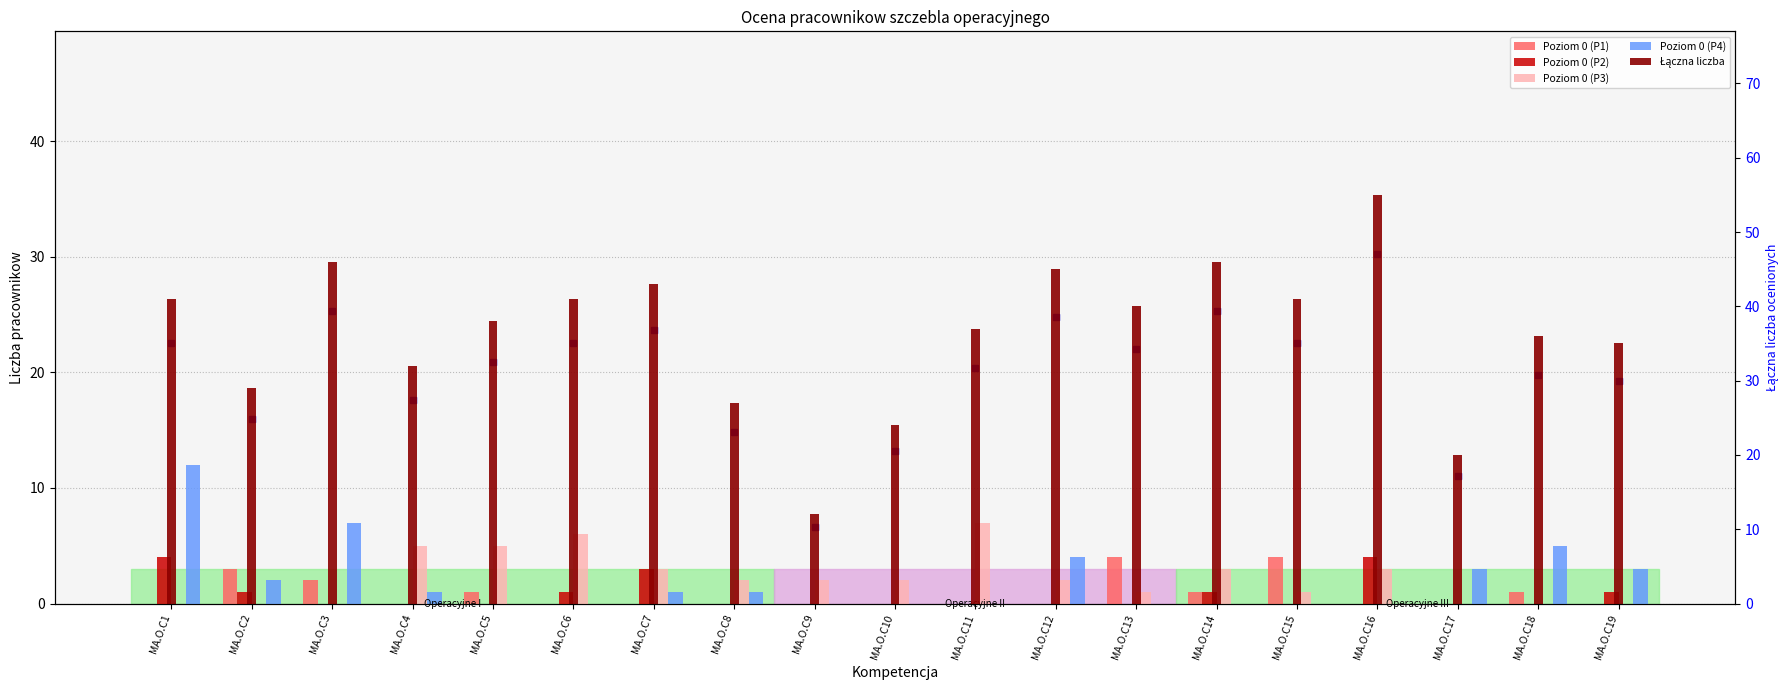

At how many categories does at least one series exceed 31?

14